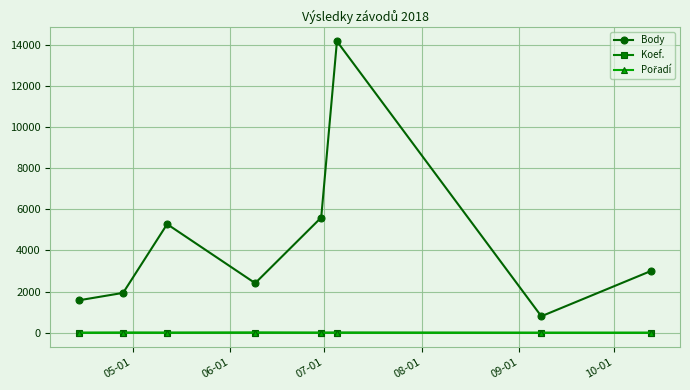

True or false: Koef. and Body intersect in this chart.

False